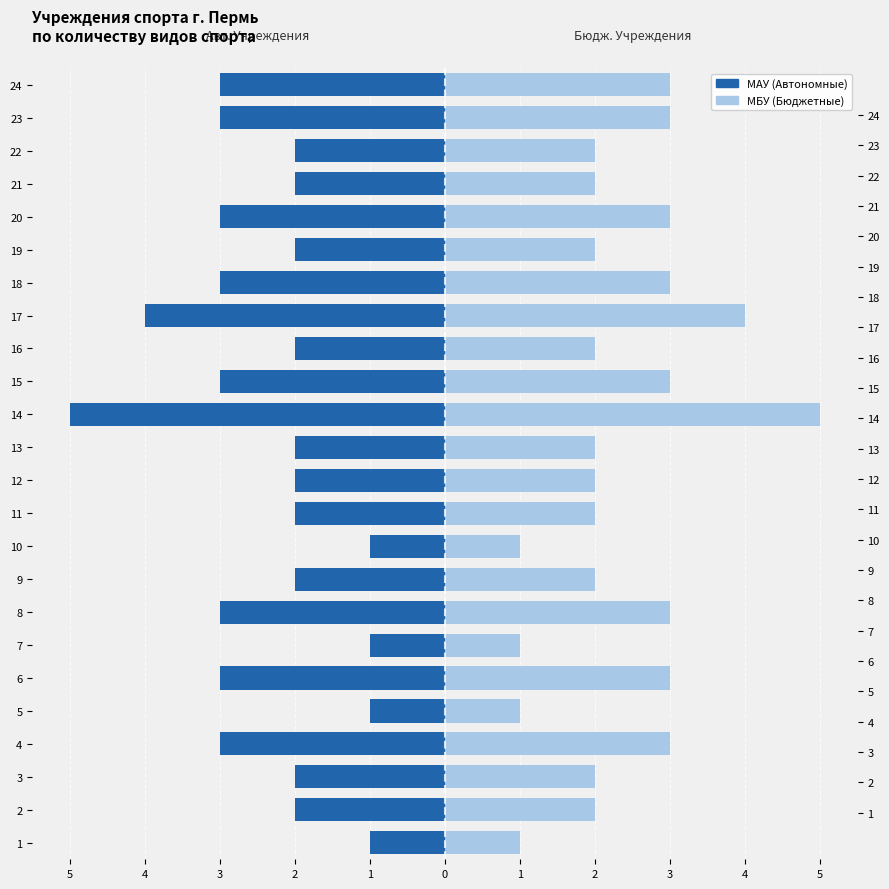

Is it true that МБУ (Бюджетные) equals 1 at 6?

False